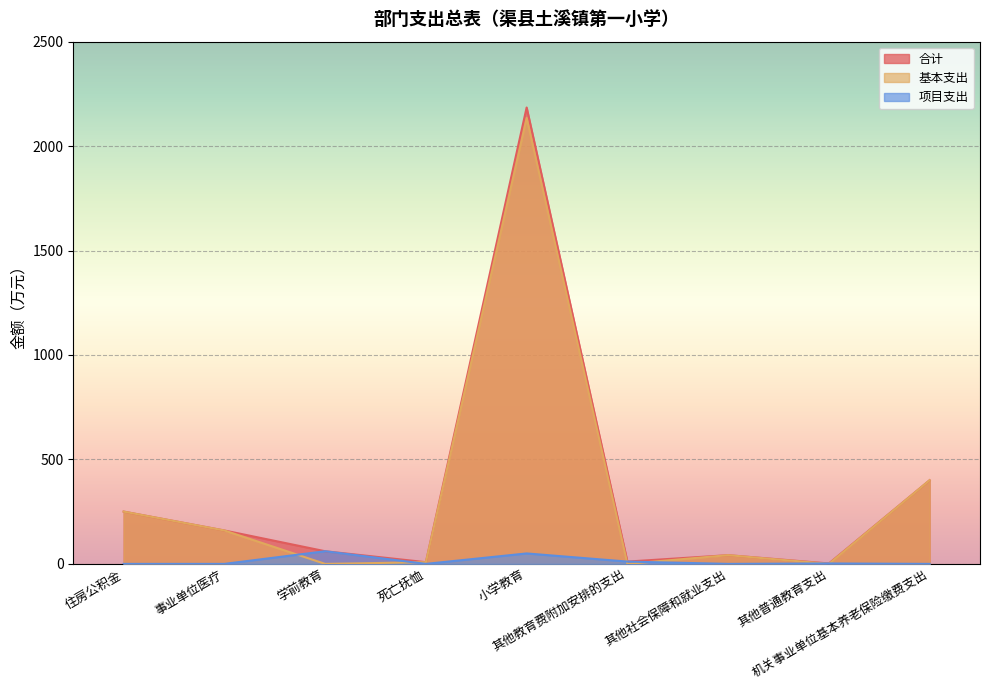

Reading left to right, transcribe all the data shown in this chart.

合计: 250.3	159.8	60.5	8.2	2184.8	11.0	41.7	2.0	400.5
基本支出: 250.3	159.8	0.0	8.2	2134.8	0.0	41.7	0.0	400.5
项目支出: 0.0	0.0	60.5	0.0	50.0	11.0	0.0	2.0	0.0